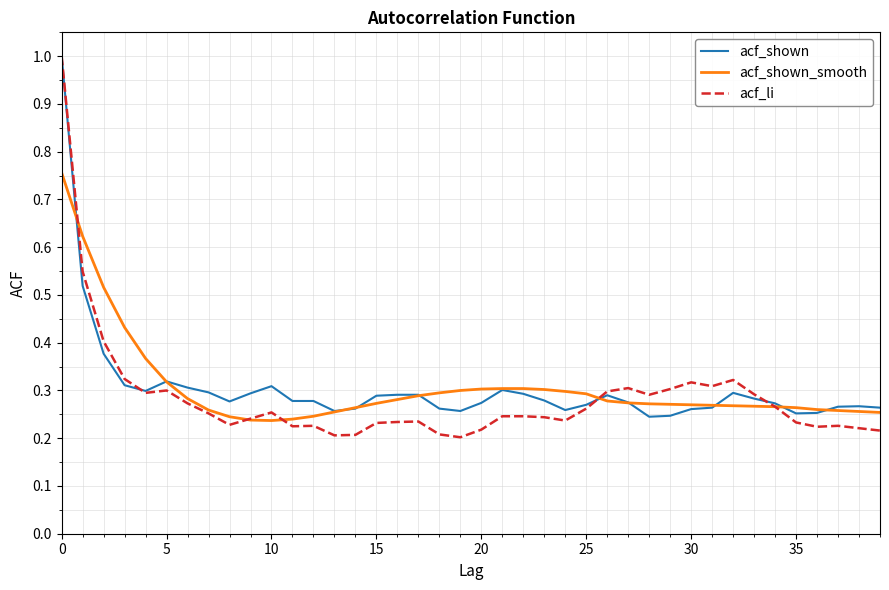

What is the greatest value displayed?

1.0